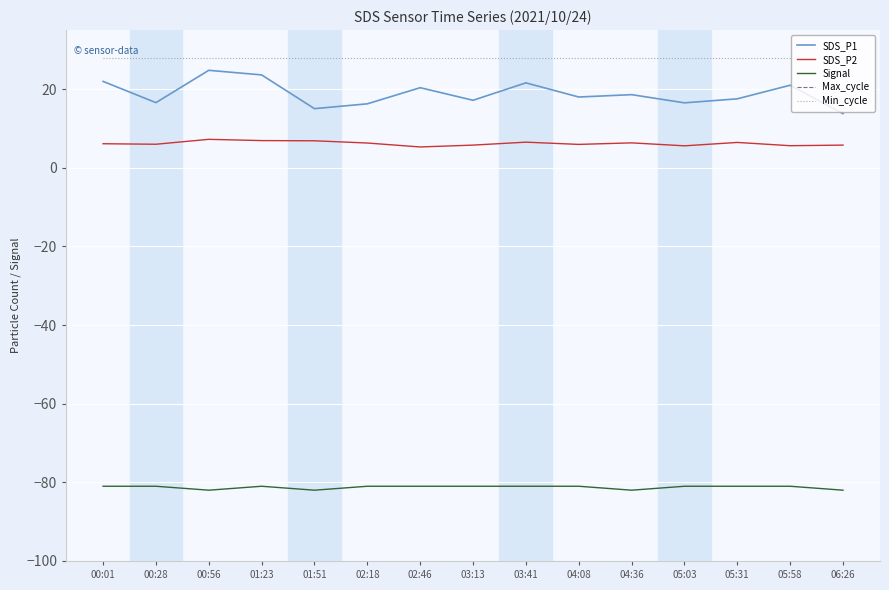

Does the chart display data point markers on the line(s)?

No